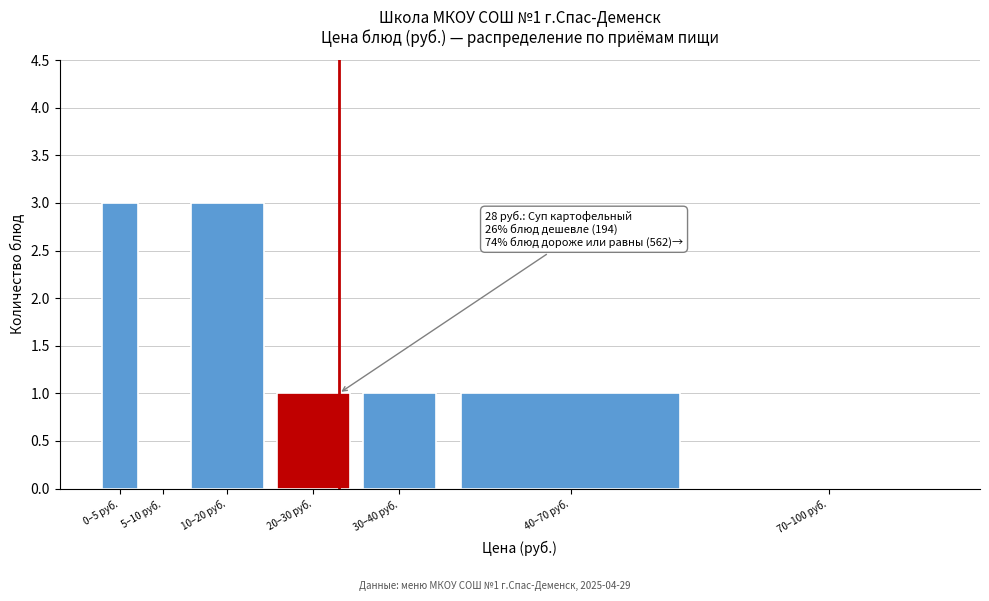

Reading right to left, extract all data points from this chart.

70–100 руб.=0	40–70 руб.=1	30–40 руб.=1	20–30 руб.=1	10–20 руб.=3	5–10 руб.=0	0–5 руб.=3